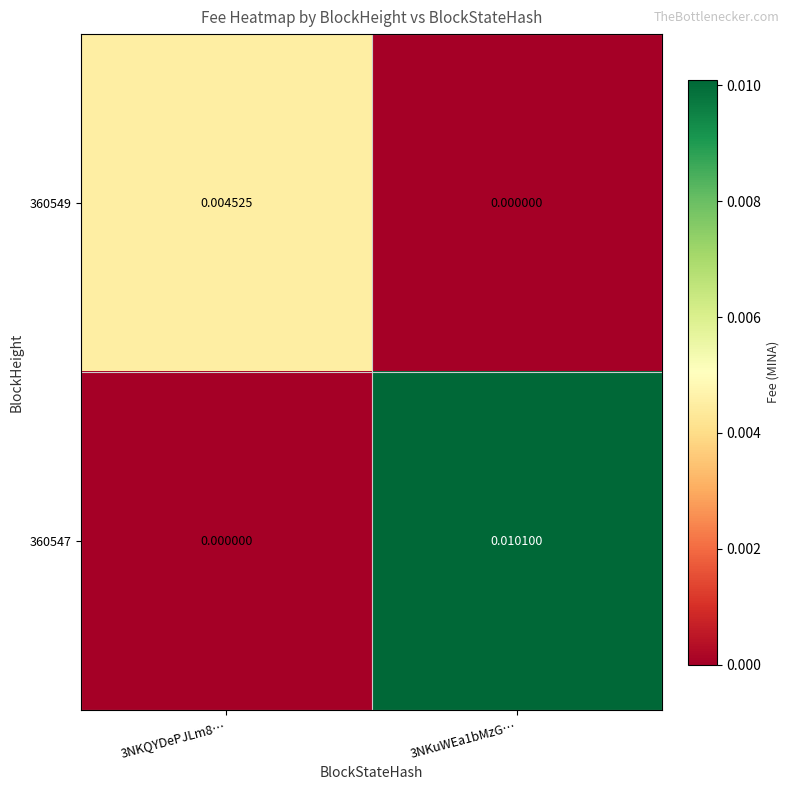

Is the value of 360549 at 3NKQYDePJLm8… greater than the value of 360547 at 3NKQYDePJLm8…?

Yes